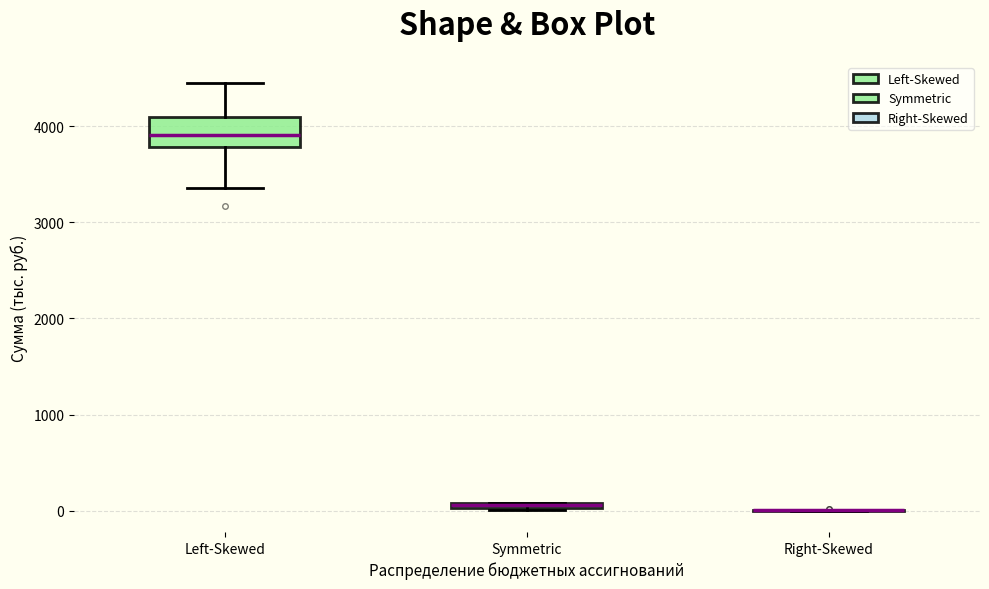

Which box is the tallest, from its lower edge to its upper edge?

Left-Skewed